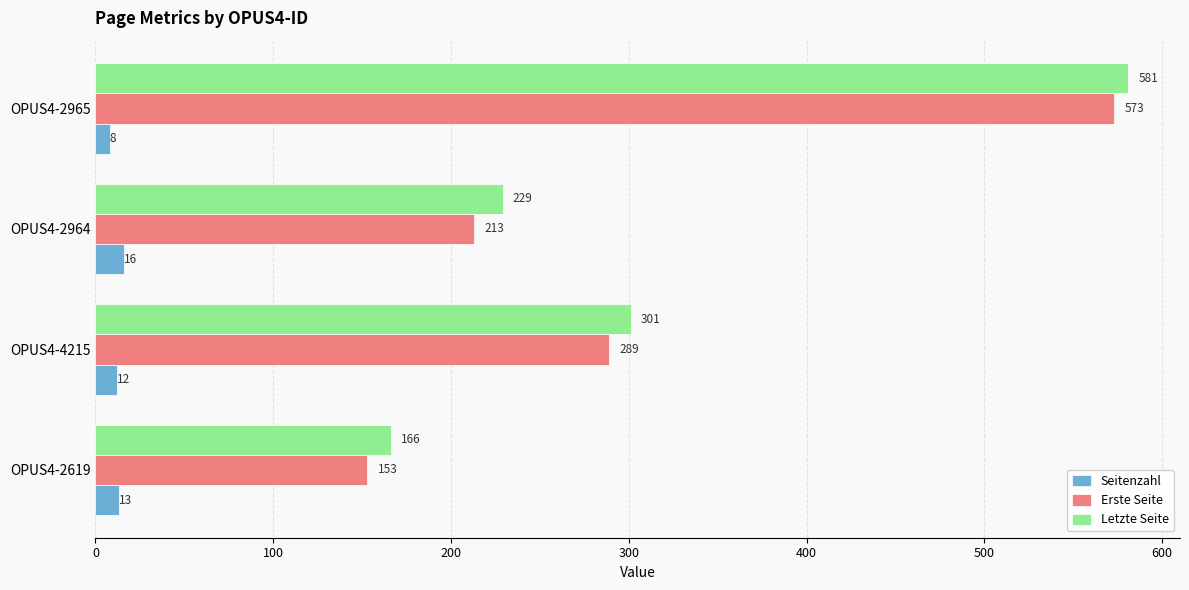

What is the difference between the second highest and second lowest values in the Letzte Seite series?

72